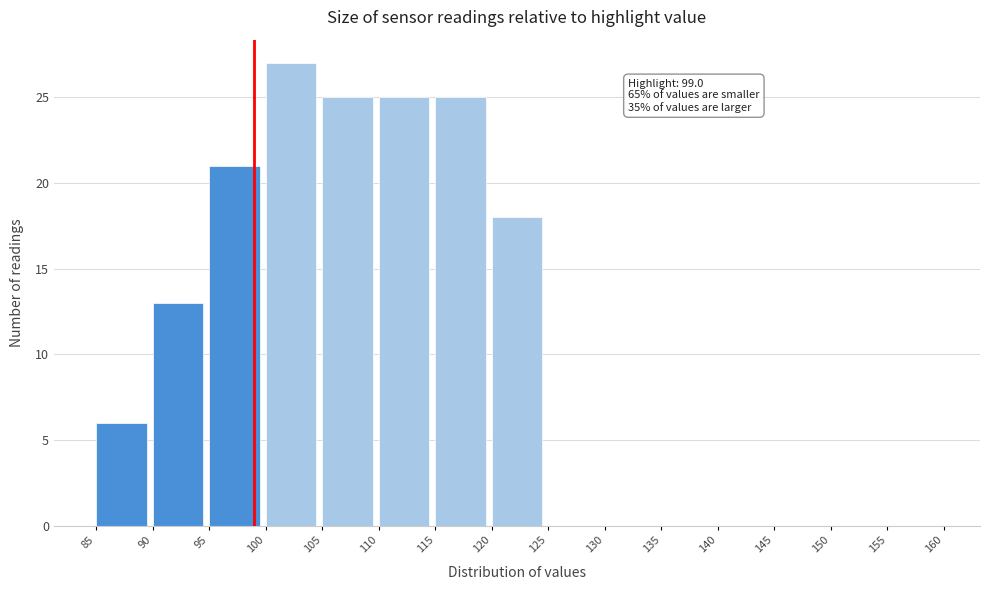

Over which range of the x-axis is the bar tallest?

100 to 105